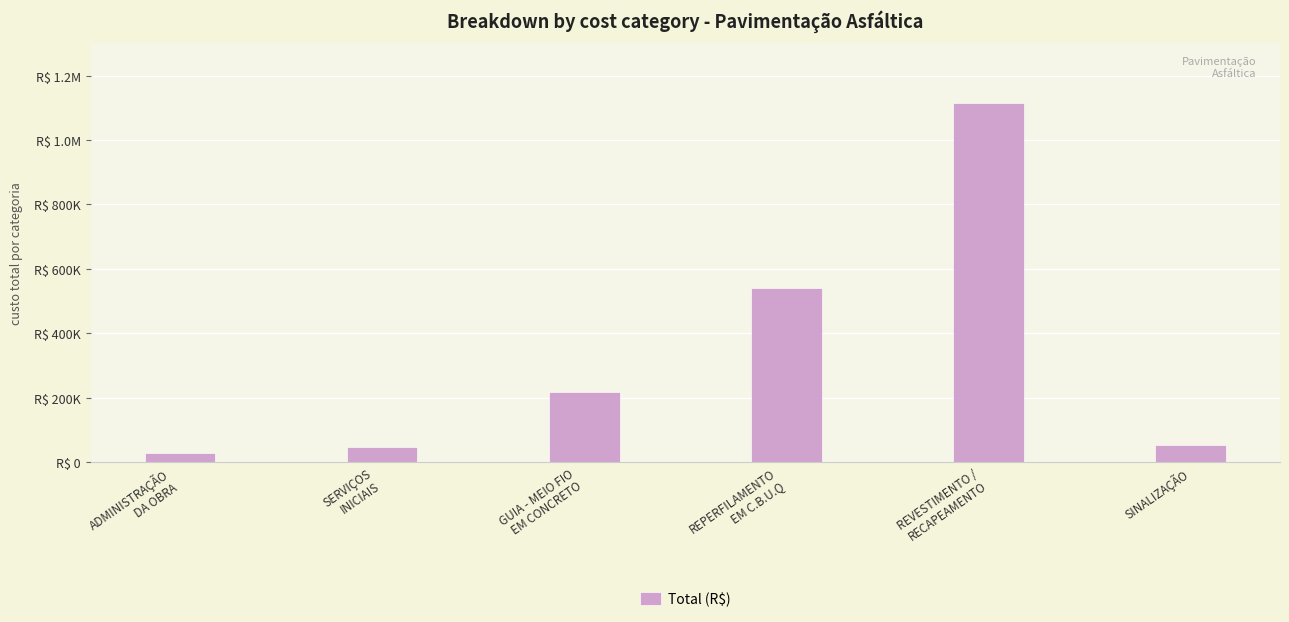

What is the maximum value shown in the chart?

1114005.0